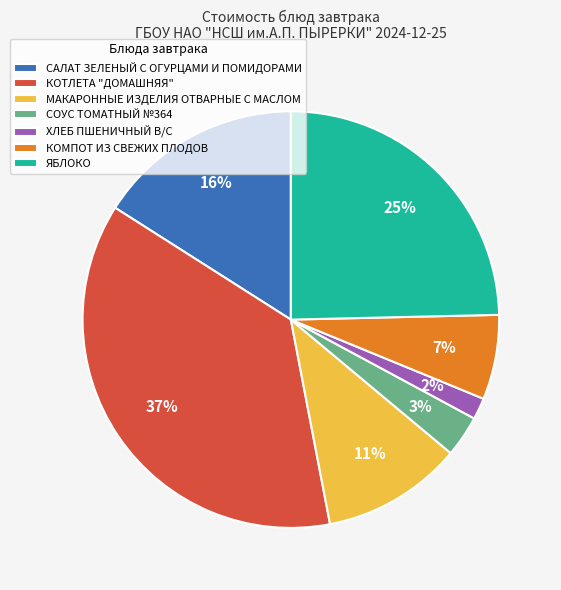

True or false: ХЛЕБ ПШЕНИЧНЫЙ В/С accounts for 2% of the total.

True